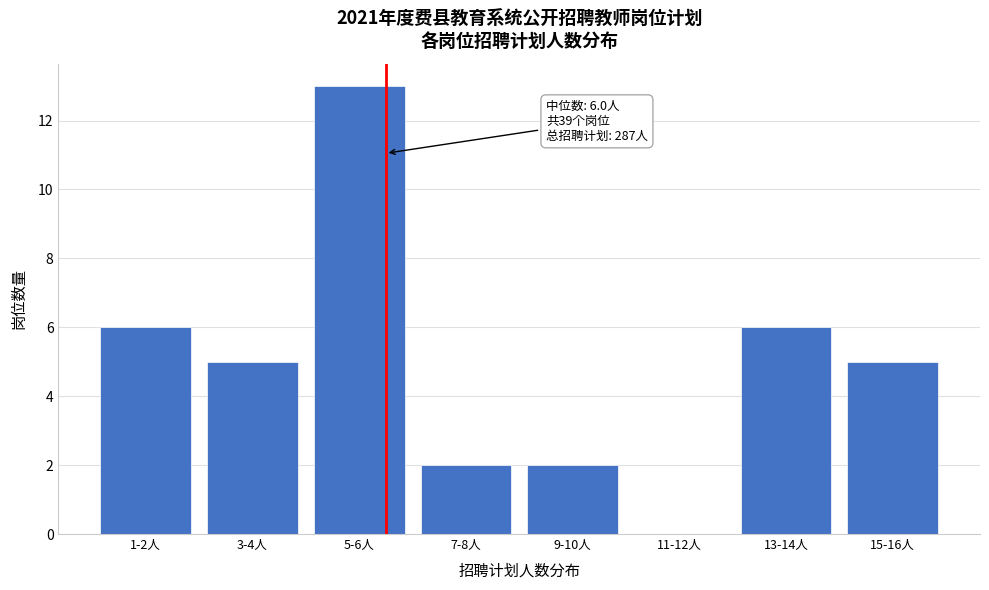

Reading right to left, list all the values displayed in this chart.

15-16人=5	13-14人=6	11-12人=0	9-10人=2	7-8人=2	5-6人=13	3-4人=5	1-2人=6